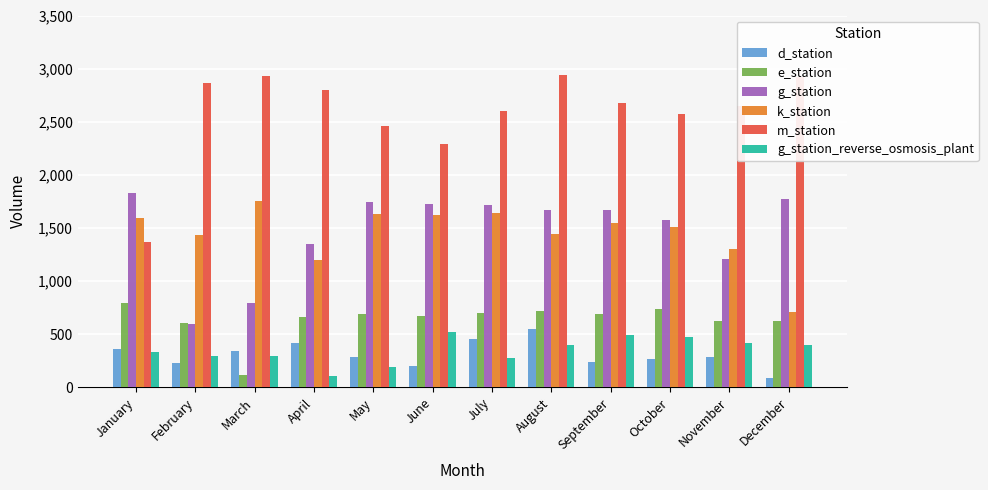

Is the value of e_station at April greater than the value of m_station at July?

No